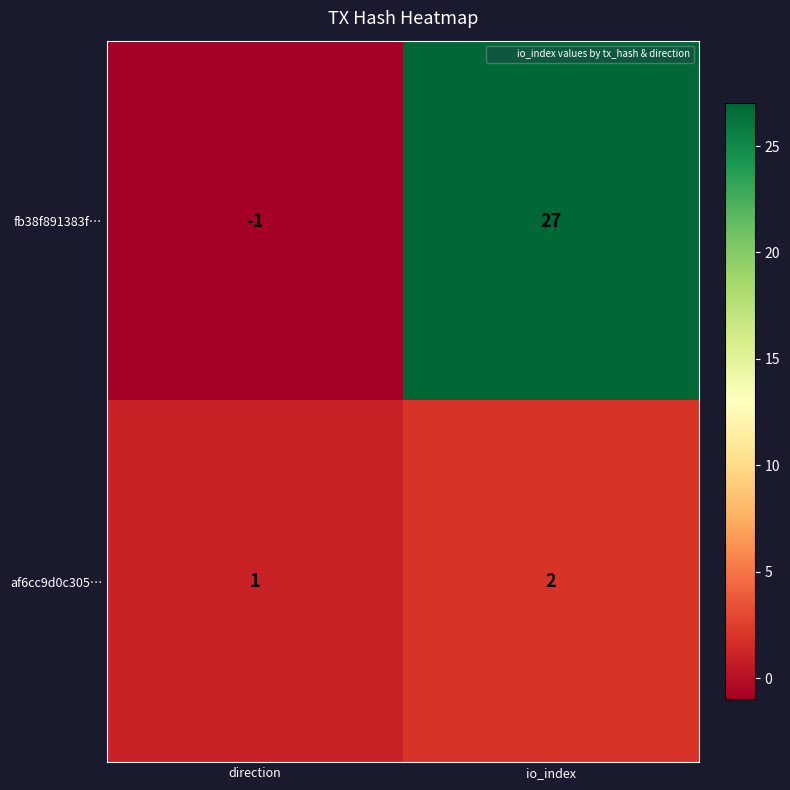

How many positive values does the fb38f891383f… series have?

1